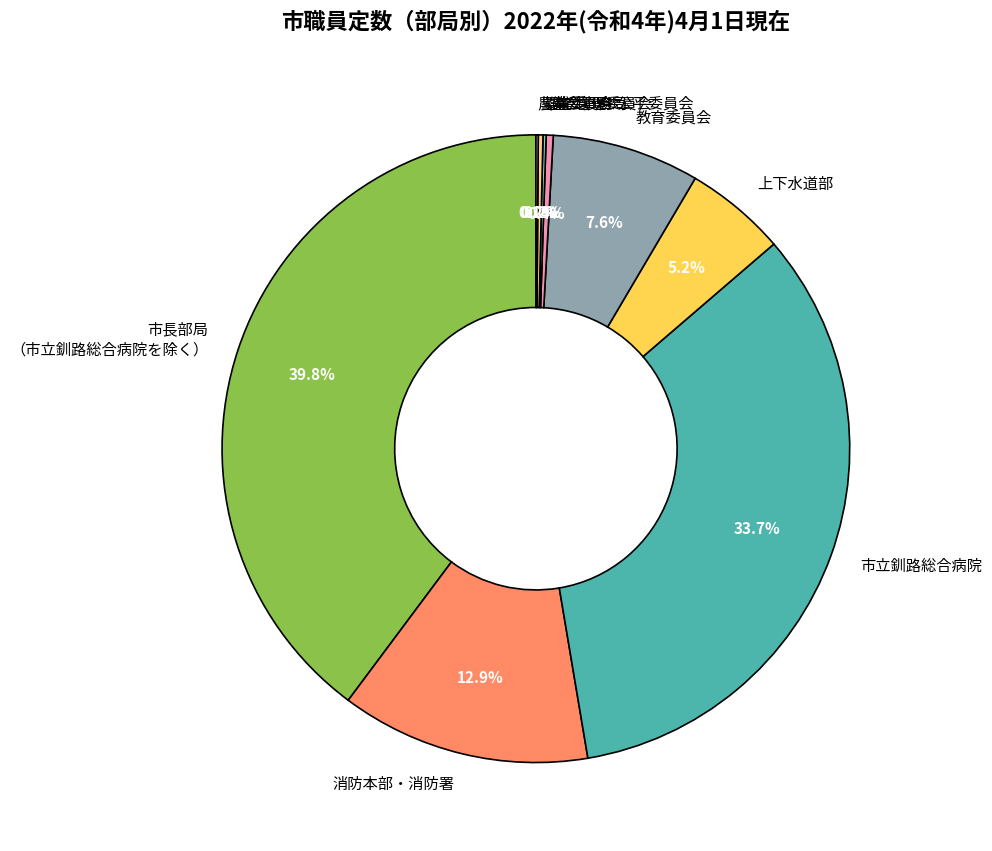

Is there any slice that represents more than half of the pie?

No